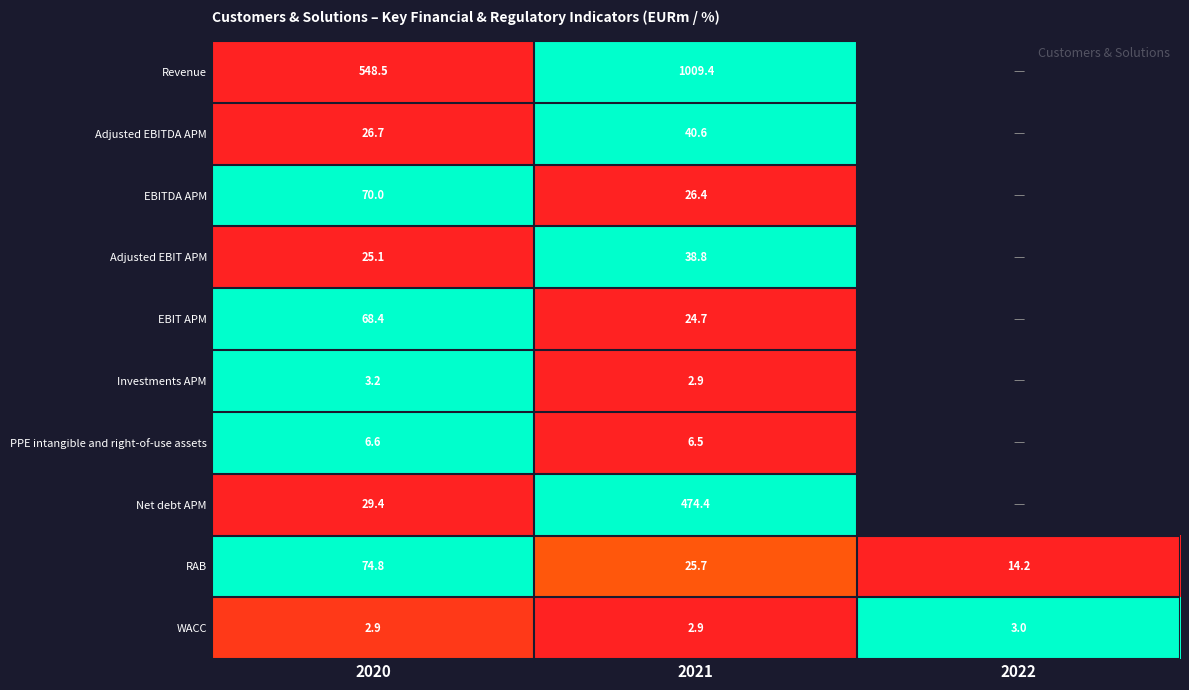

What is the difference between the Revenue values at 2021 and 2020?

460.9